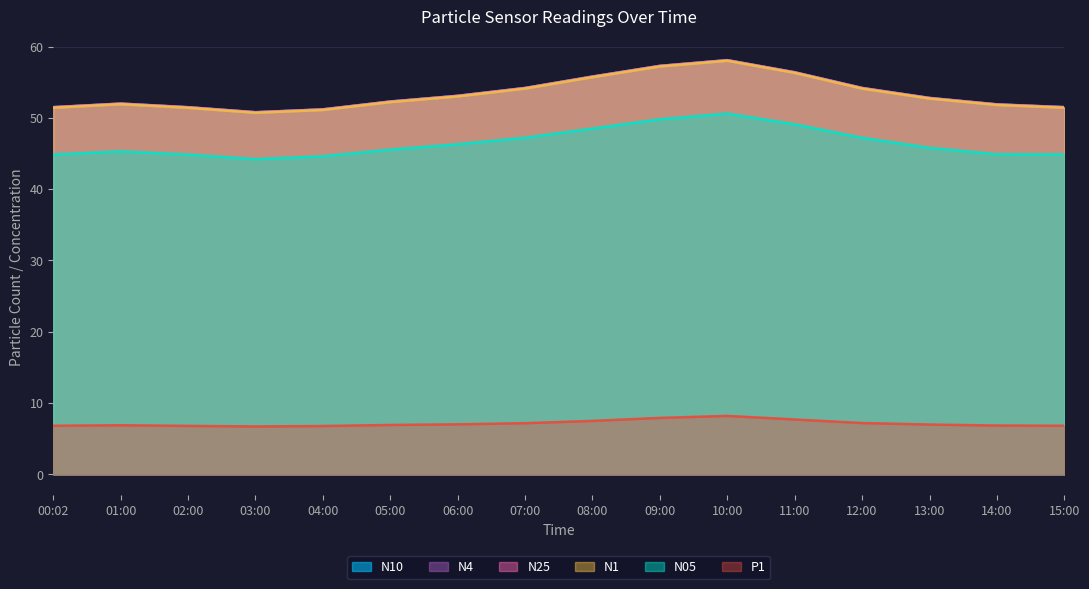

What position from the left is 00:02?

1